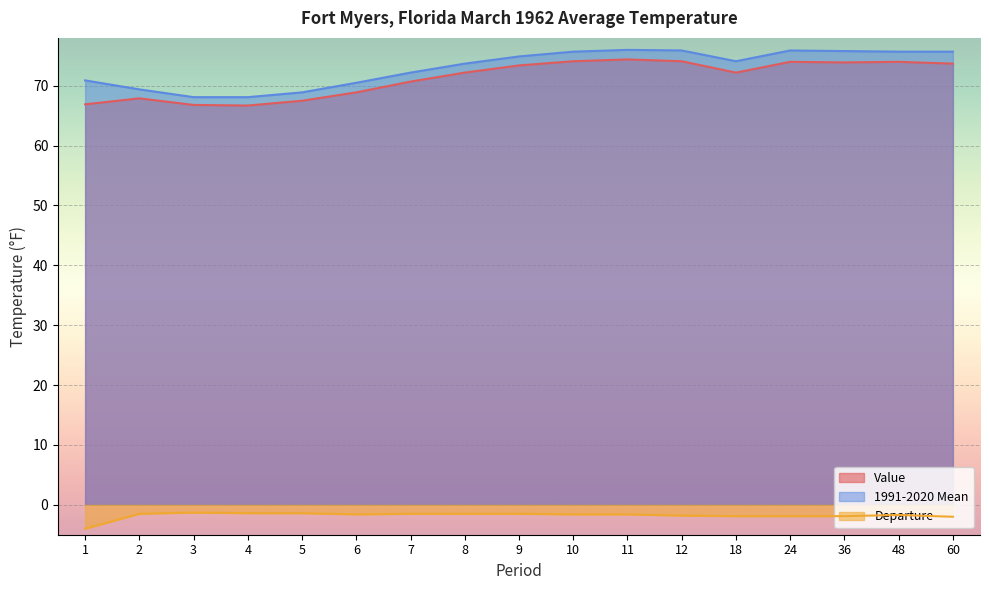

Where is 1991-2020 Mean nearest to the value 72?

7